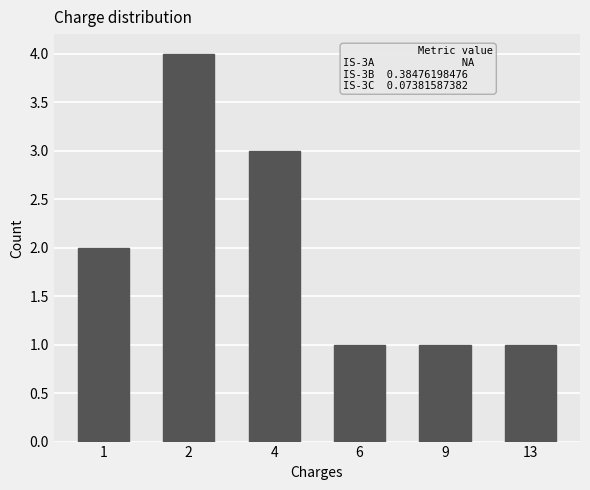

Reading left to right, extract all data points from this chart.

2	4	3	1	1	1